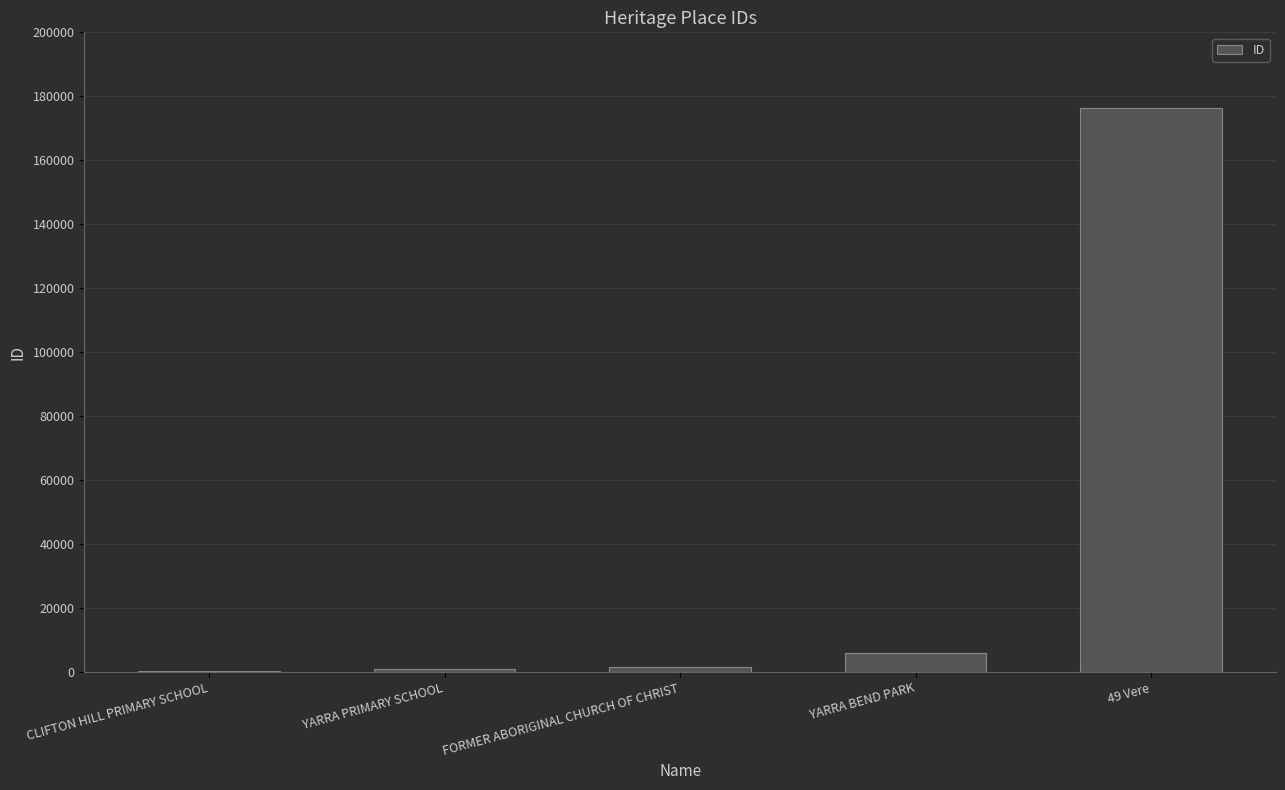

Does the chart contain stacked bars?

No